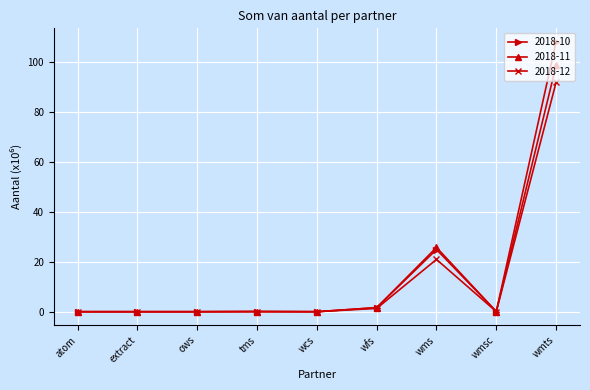

What is the maximum value for 2018-12?

91.9